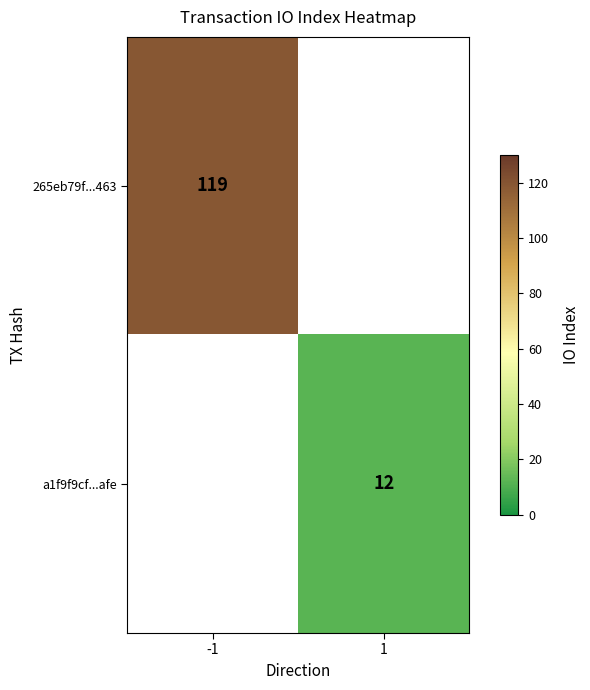

Is it true that a1f9f9cf...afe equals 12 at 1?

True